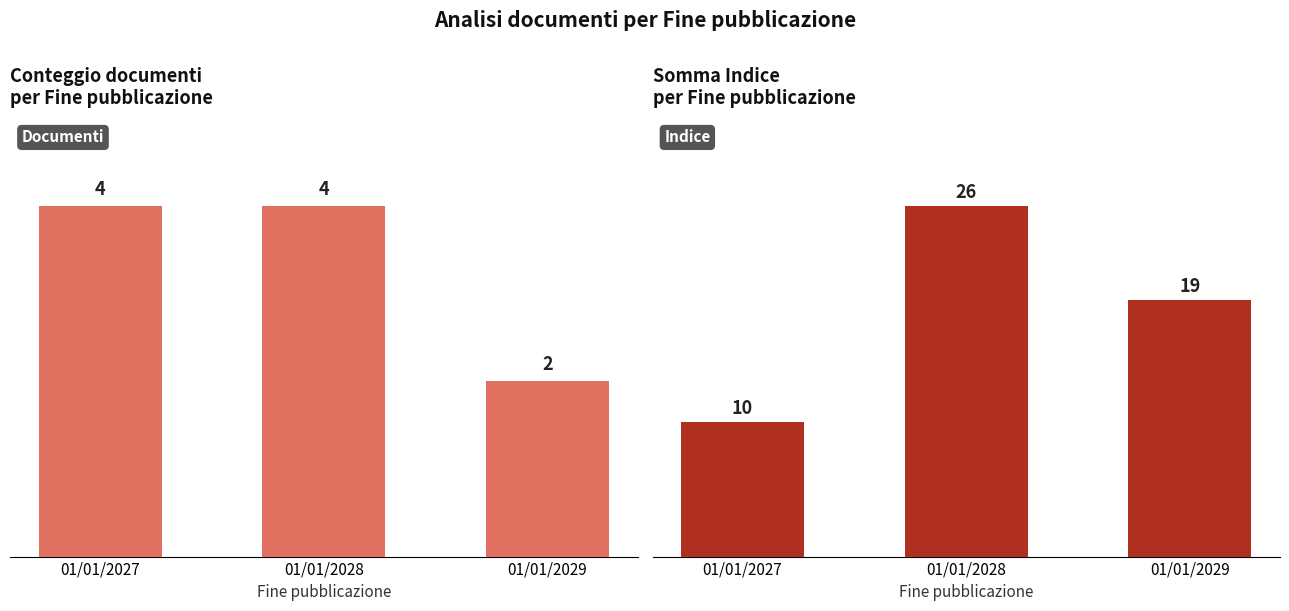

At which label does Somma Indice reach its peak?

01/01/2028